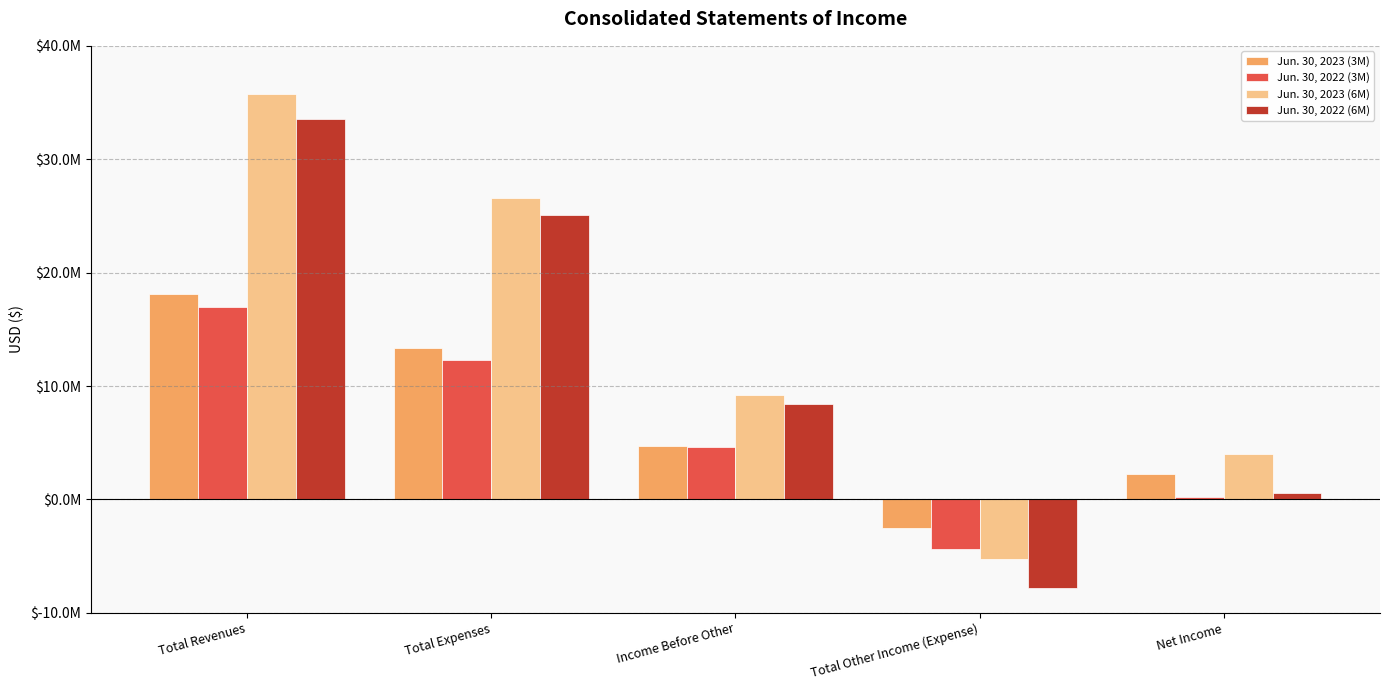

Rank the series at Total Expenses from lowest to highest value.

Jun. 30, 2022 (3M), Jun. 30, 2023 (3M), Jun. 30, 2022 (6M), Jun. 30, 2023 (6M)